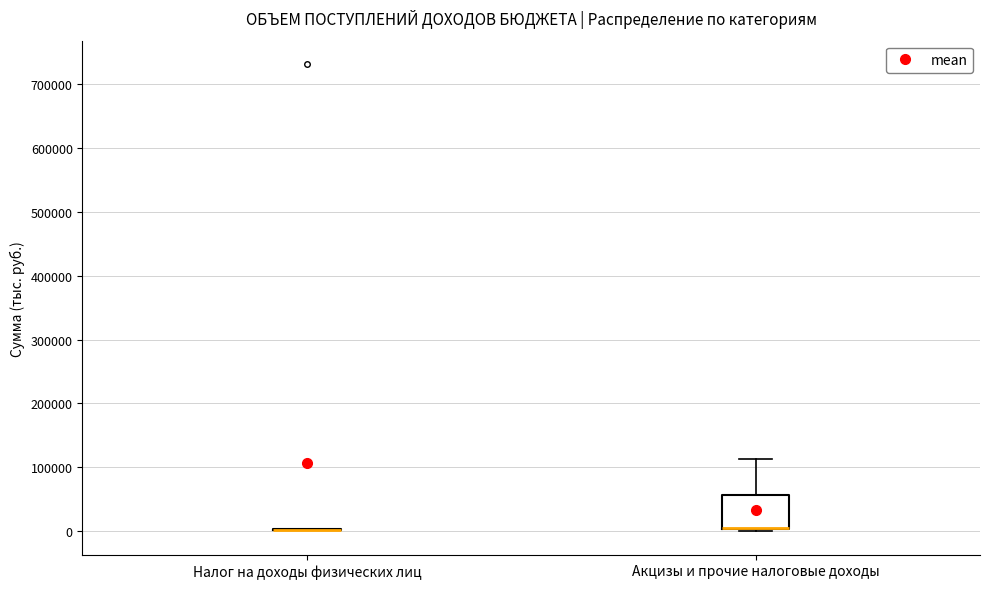

Which box is the tallest, from its lower edge to its upper edge?

Акцизы и прочие налоговые доходы